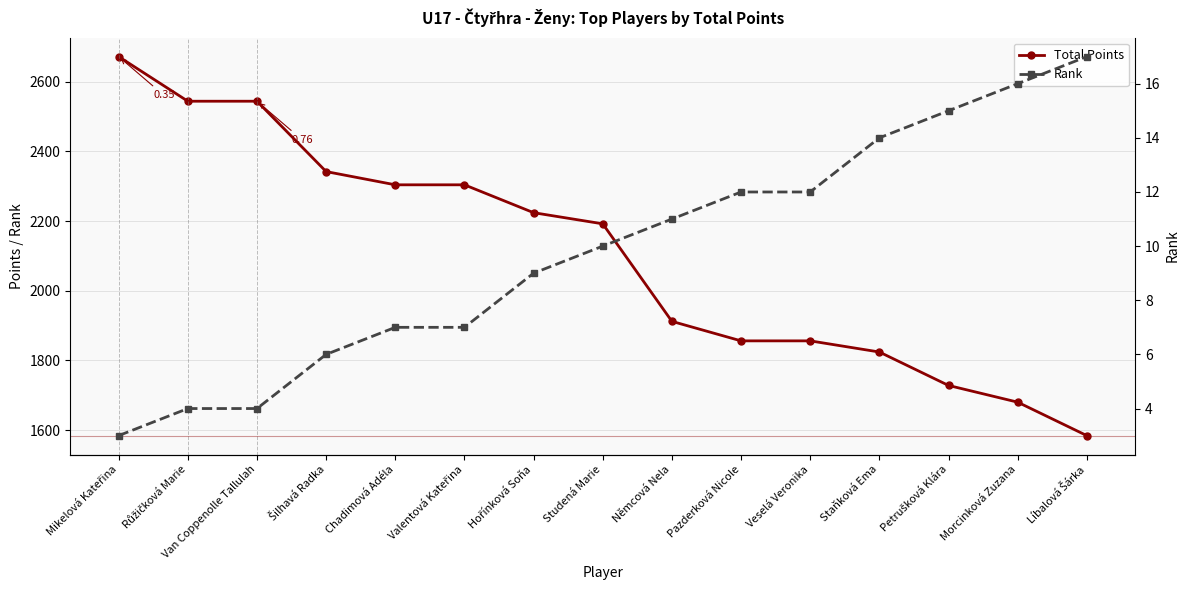

What is the average value of the Total Points series?

2104